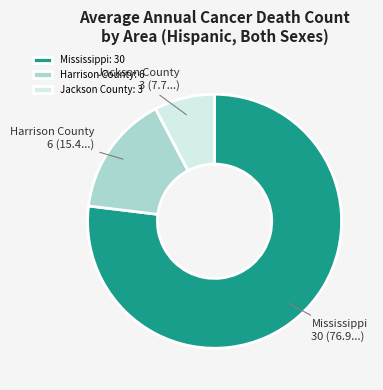

True or false: Jackson County accounts for 8% of the total.

True